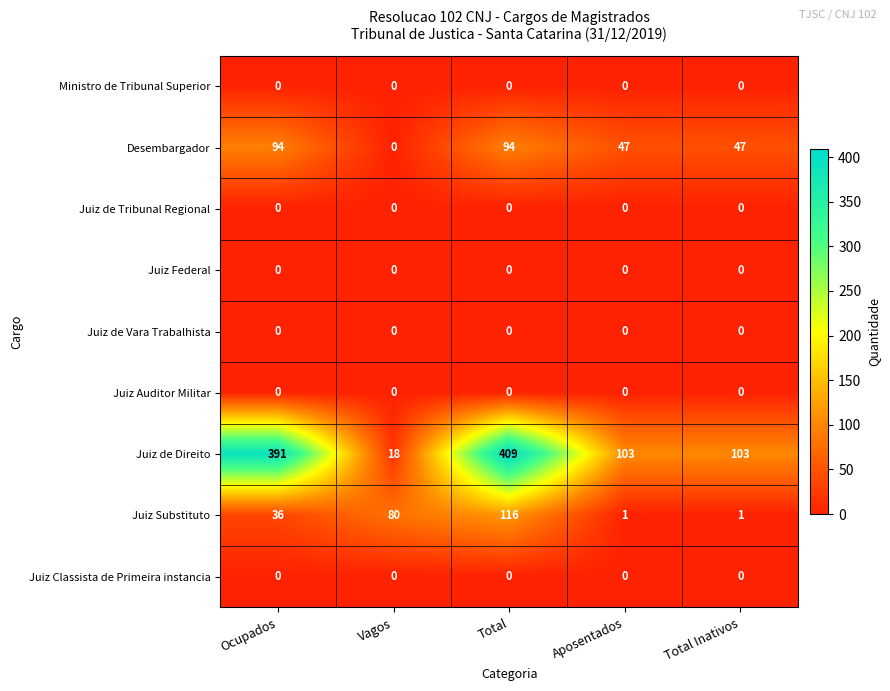

What is the approximate value of Juiz de Direito at Total Inativos?

103